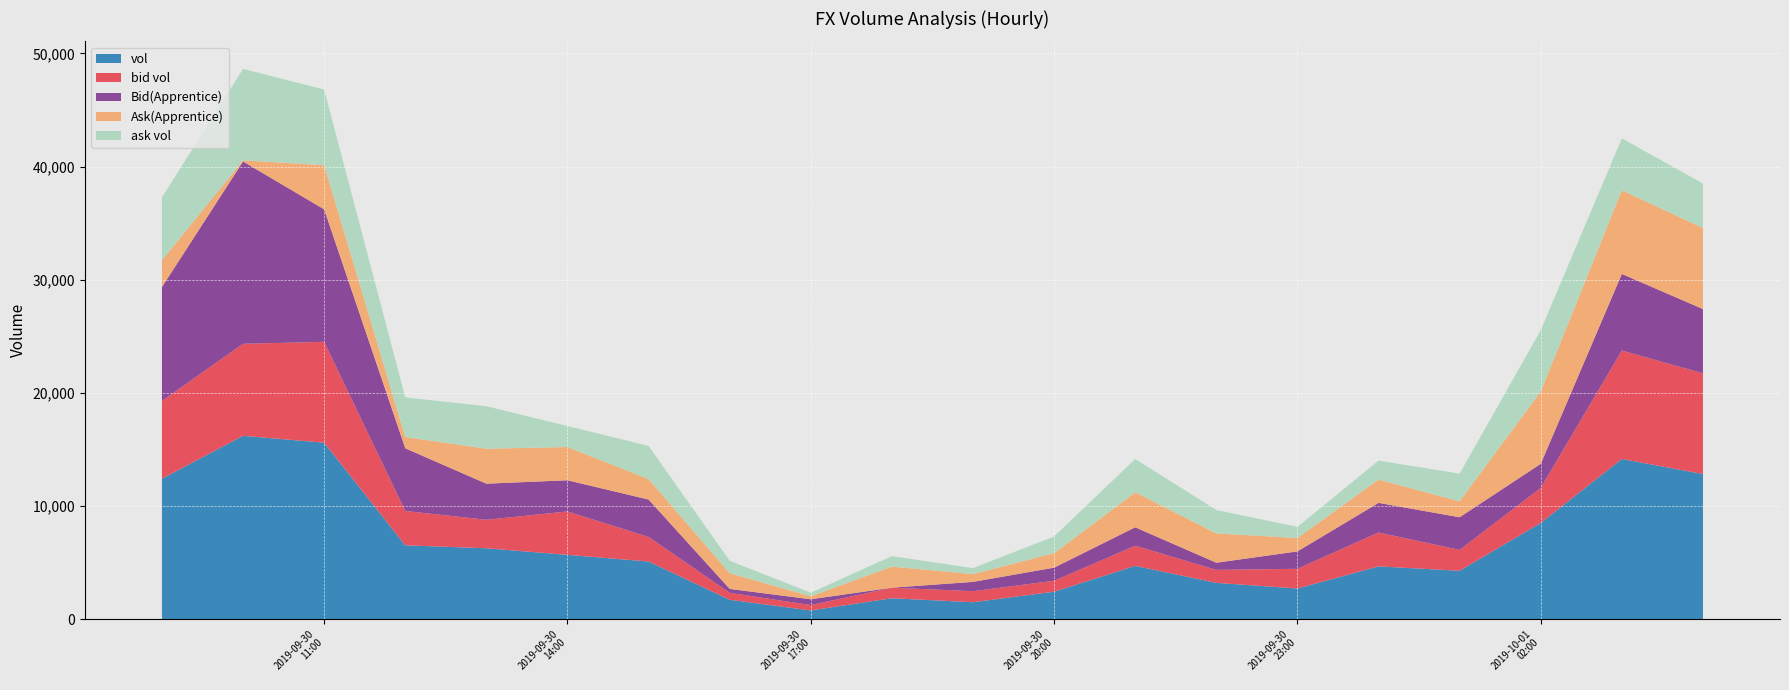

What is the highest value of the vol series?

16212.0